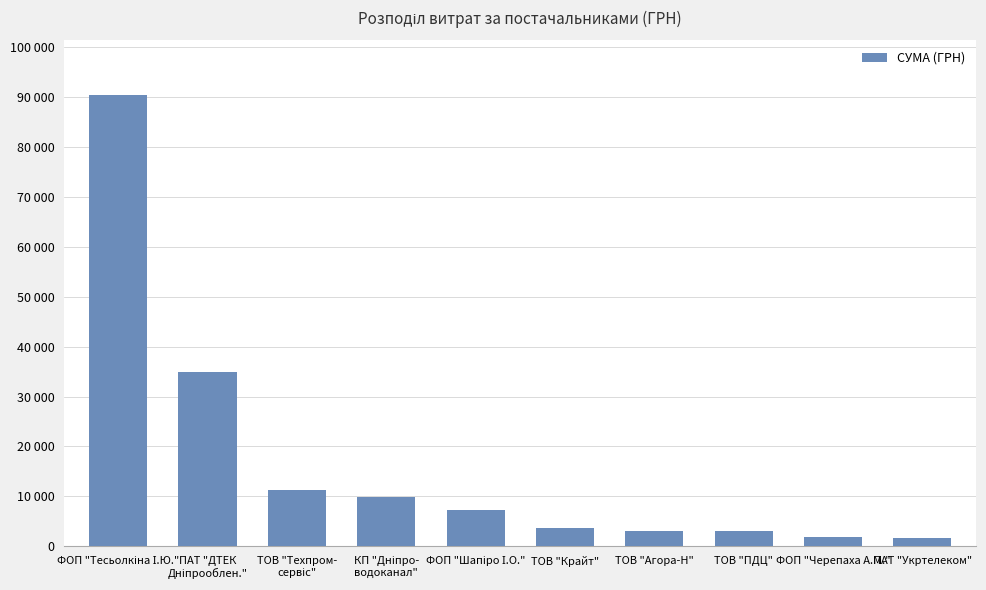

What is the smallest value displayed?

1598.0